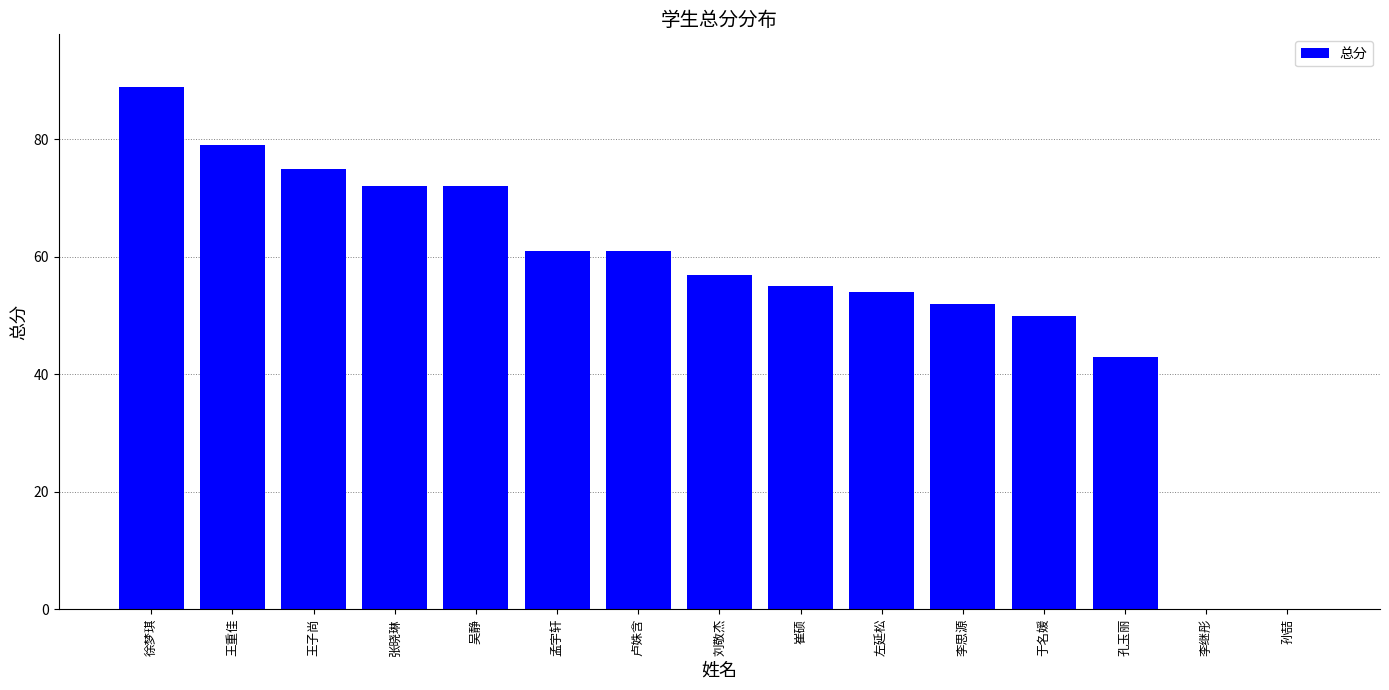

Reading left to right, what are all the values shown in this chart?

89	79	75	72	72	61	61	57	55	54	52	50	43	0	0